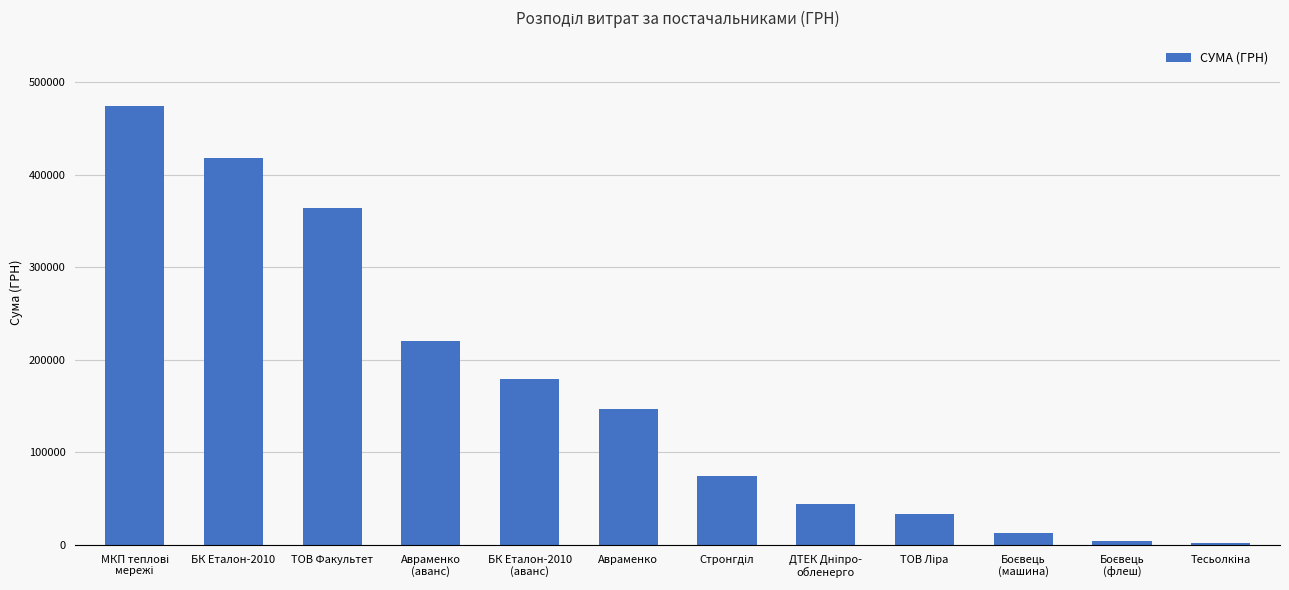

What is the difference between the maximum and second lowest values?

469281.9